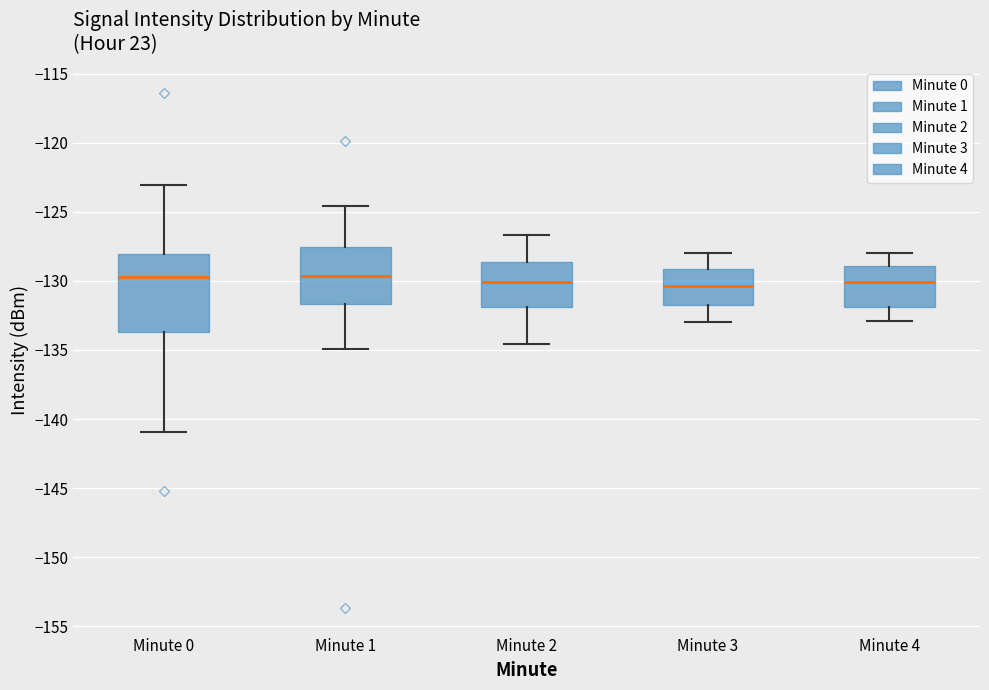

Reading left to right, transcribe this box plot: for each box, give where its median line is, the range the box spans, and where its two whiskers end, as read against the y-axis. The values are not printed on the chart, so give them approximately, as read against the axis.

Minute 0: median -129.5, box -133.5 to -128.0, whiskers -141.0 to -123.0
Minute 1: median -129.5, box -131.5 to -127.5, whiskers -135.0 to -124.5
Minute 2: median -130.0, box -132.0 to -128.5, whiskers -134.5 to -126.5
Minute 3: median -130.5, box -132.0 to -129.0, whiskers -133.0 to -128.0
Minute 4: median -130.0, box -132.0 to -129.0, whiskers -133.0 to -128.0